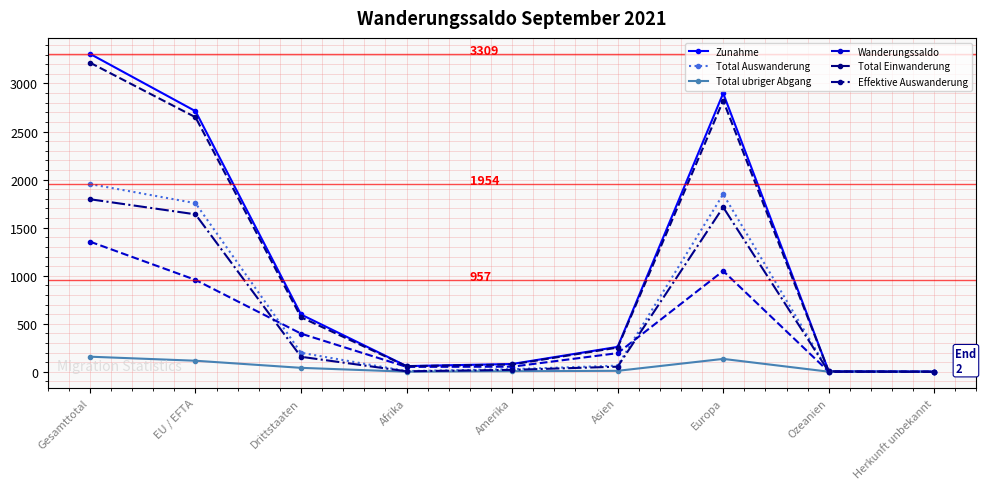

What is the difference between the maximum and minimum values in the Total Auswanderung series?

1953